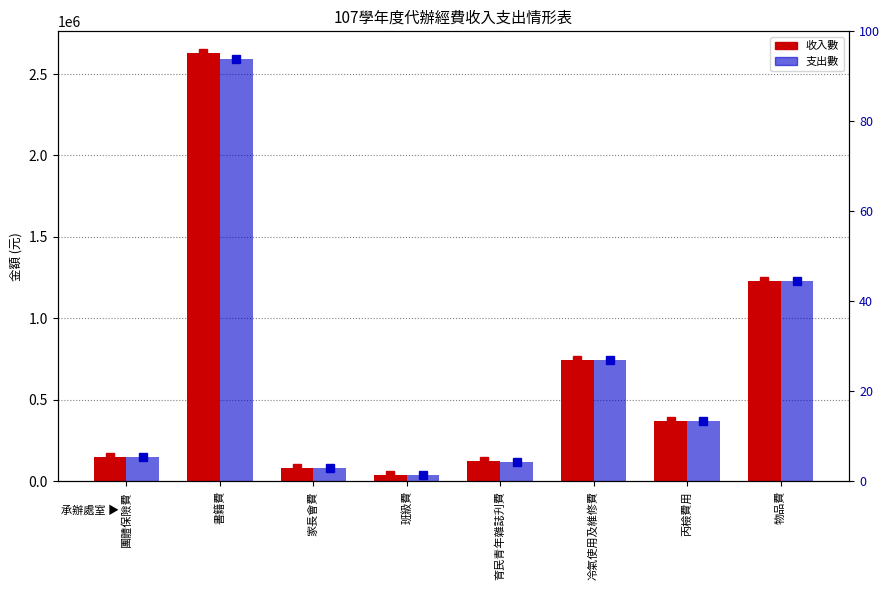

How many groups of bars are there?

8